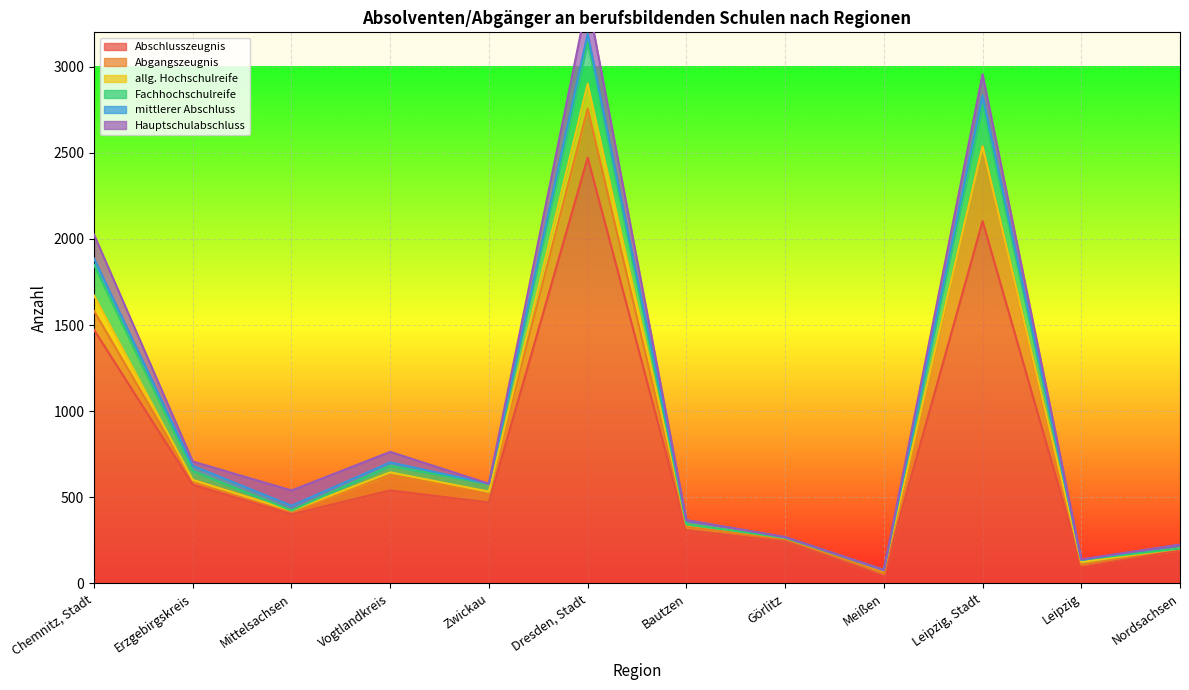

What are all the series names shown in the legend?

Abschlusszeugnis, Abgangszeugnis, allg. Hochschulreife, Fachhochschulreife, mittlerer Abschluss, Hauptschulabschluss